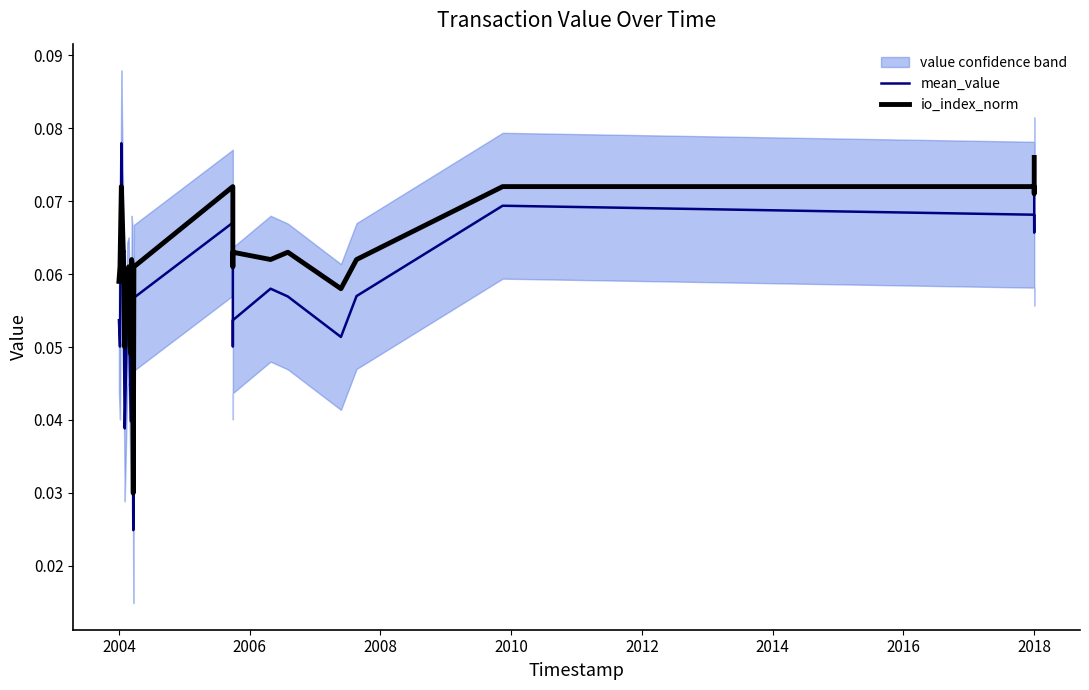

Which series ends up on top after the final intersection of mean_value and io_index_norm?

io_index_norm